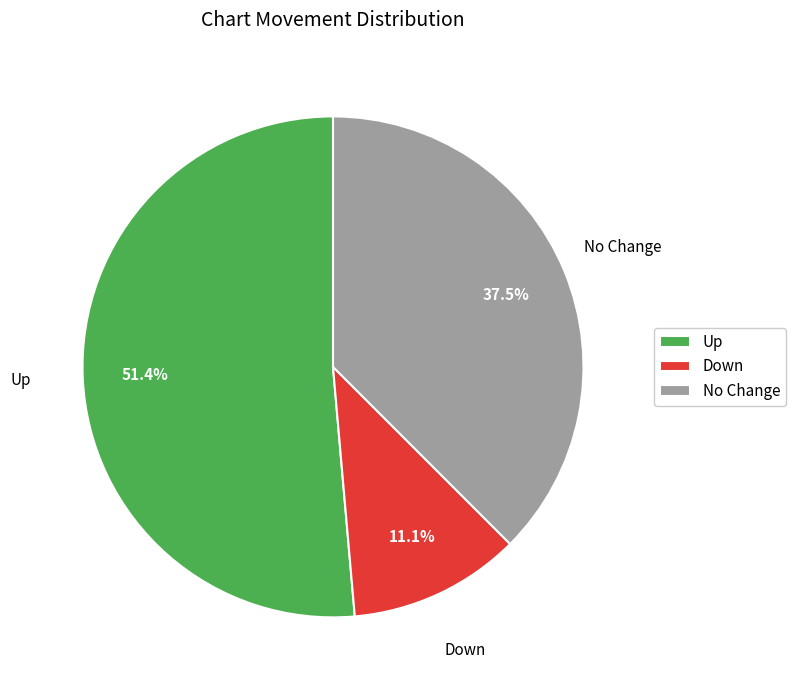

To the nearest percent, what is the difference between the largest and smallest slice percentages?

40%